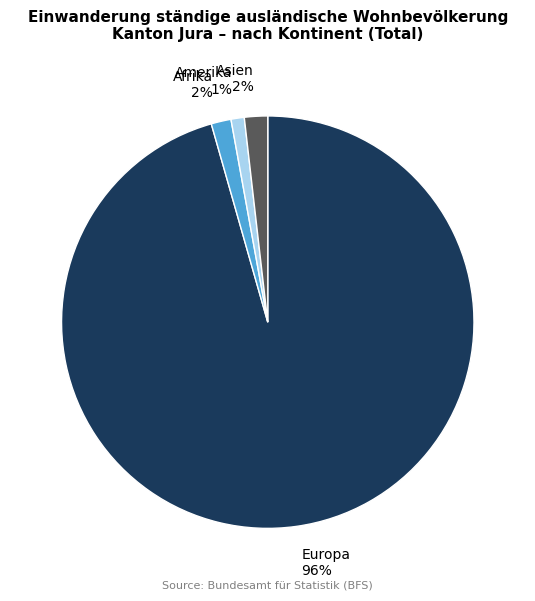

How many slices are in this pie chart?

4